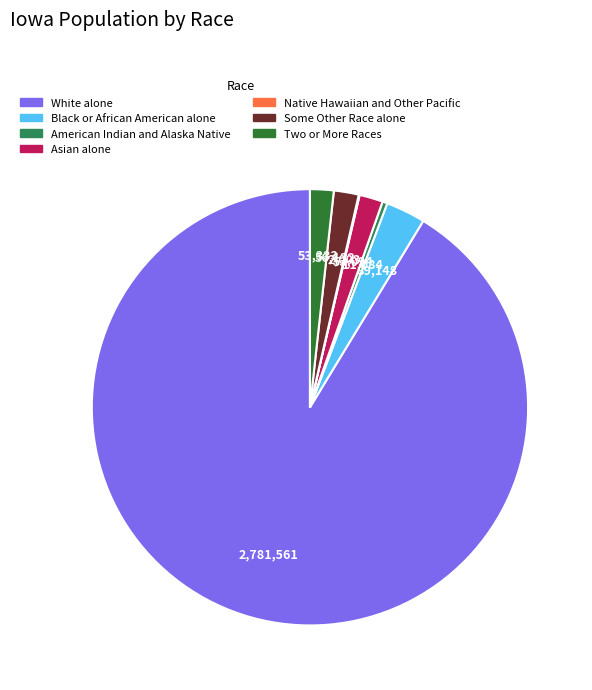

Is it true that Black or African American alone is 1% of the pie?

False